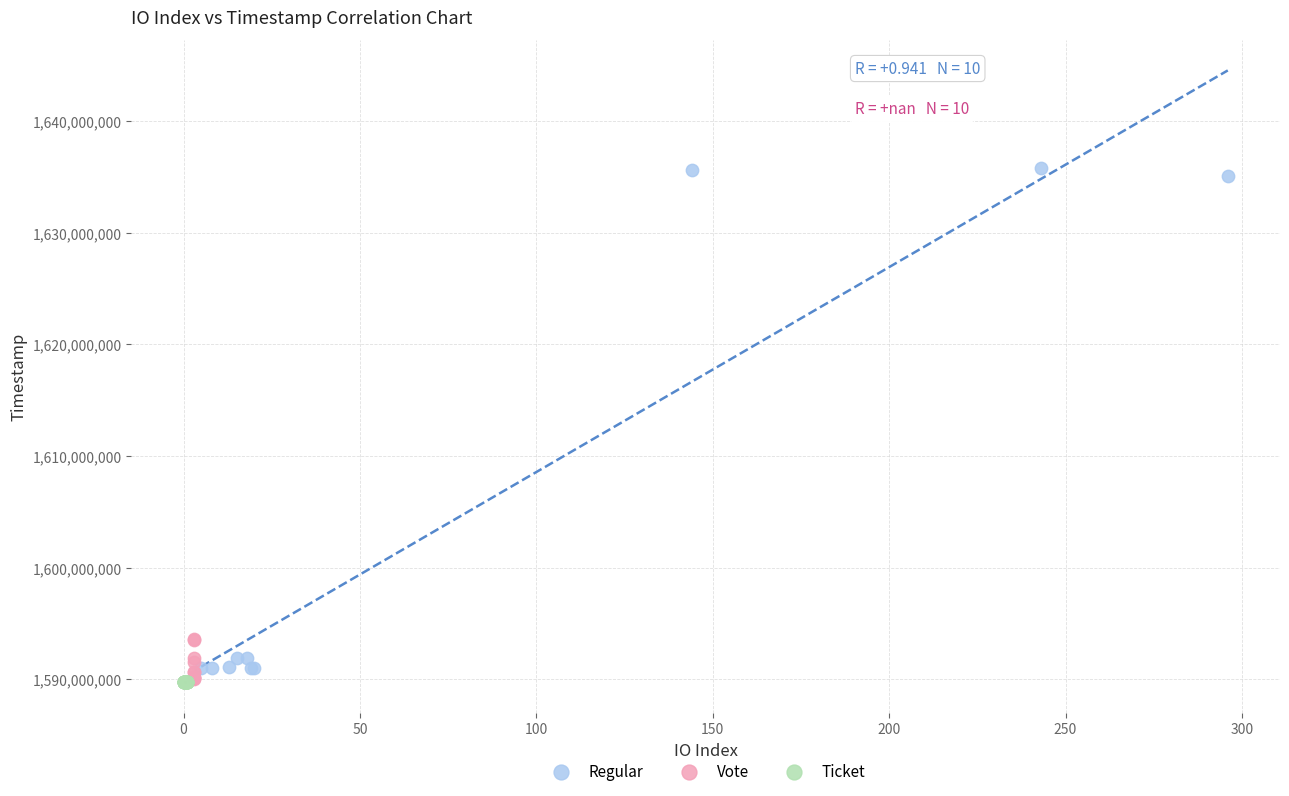

Which series reaches the maximum Y coordinate?

Regular